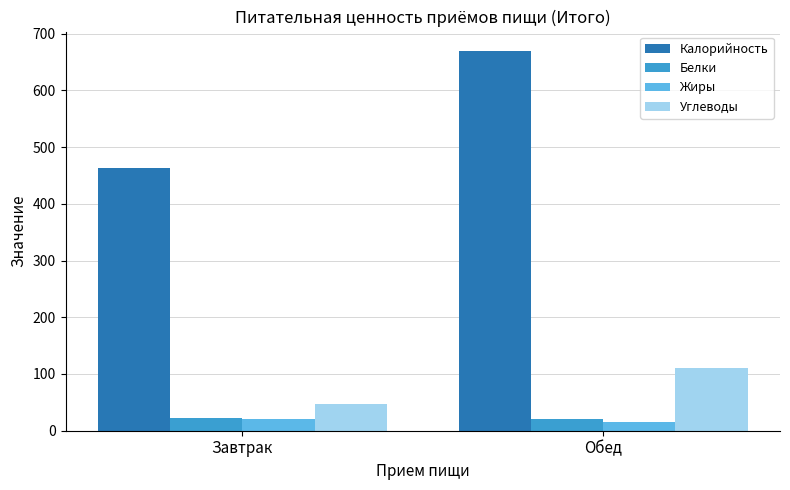

What is the label of the 2nd bar from the left?

Обед